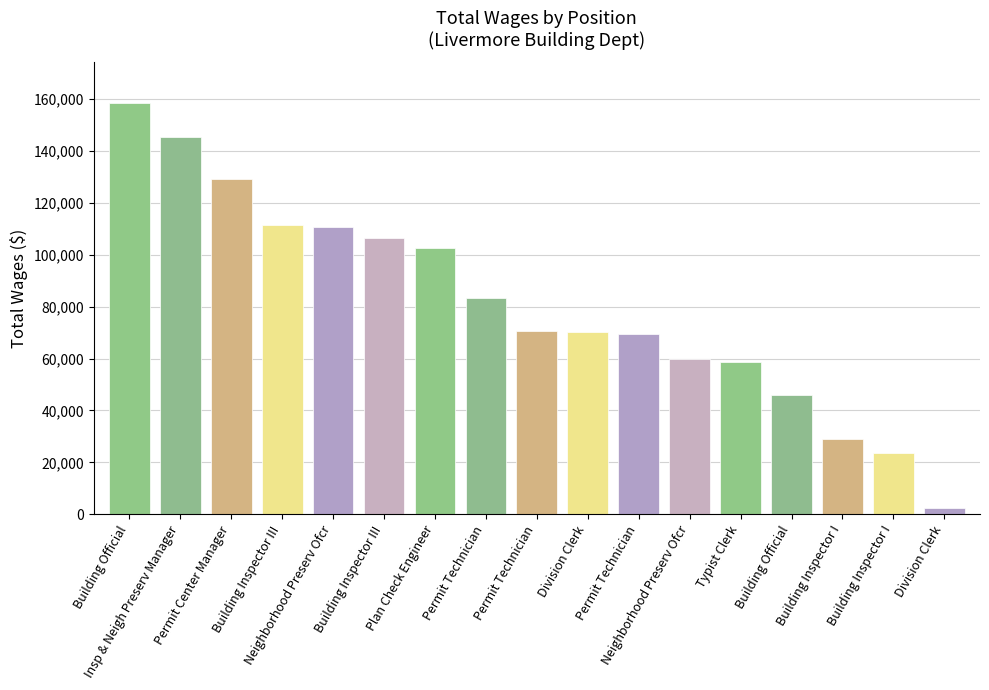

Reading left to right, transcribe all the data shown in this chart.

158296	145287	129226	111315	110765	106432	102562	83266	70724	70035	69407	59661	58836	46037	28850	23680	2440